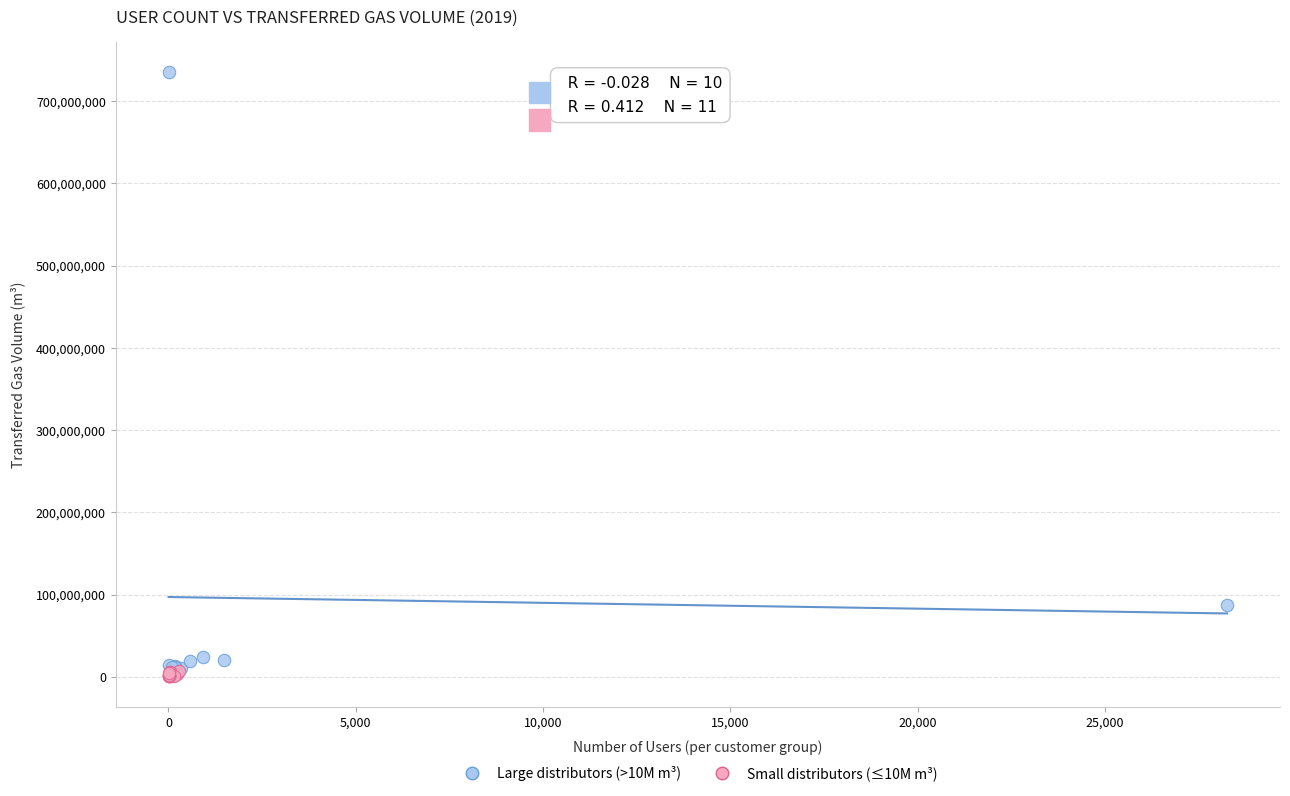

Which series has the widest spread of Y values?

Large distributors (>10M m³)